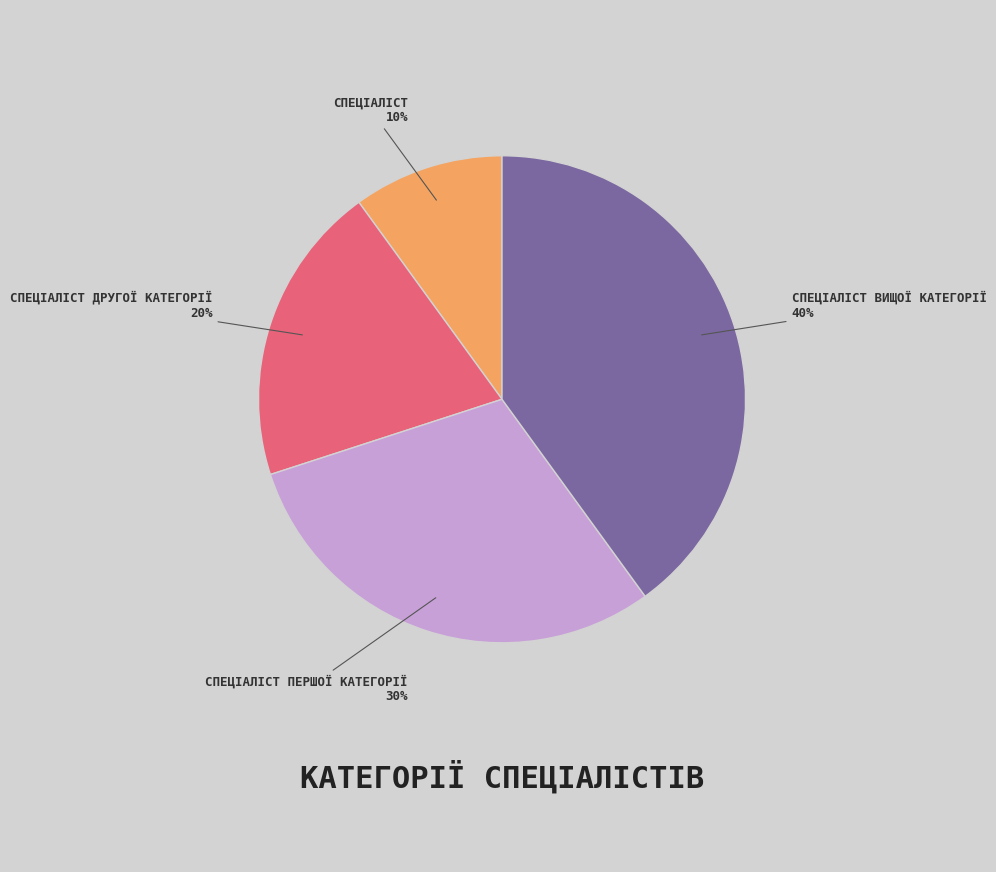

Is there any slice that represents more than half of the pie?

No